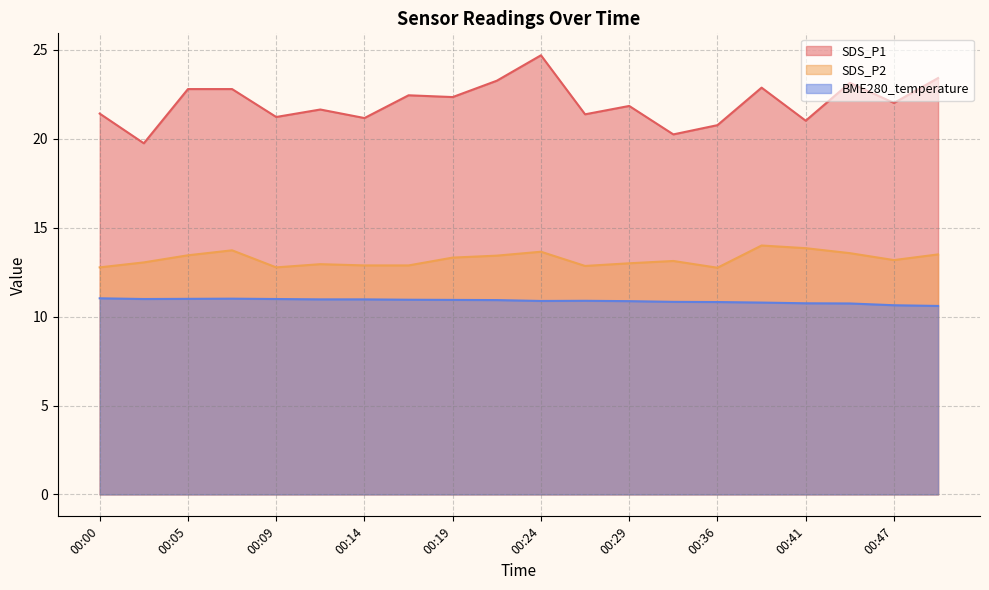

In SDS_P1, how many points are lower than both neighbors (excluding endpoints)?

8